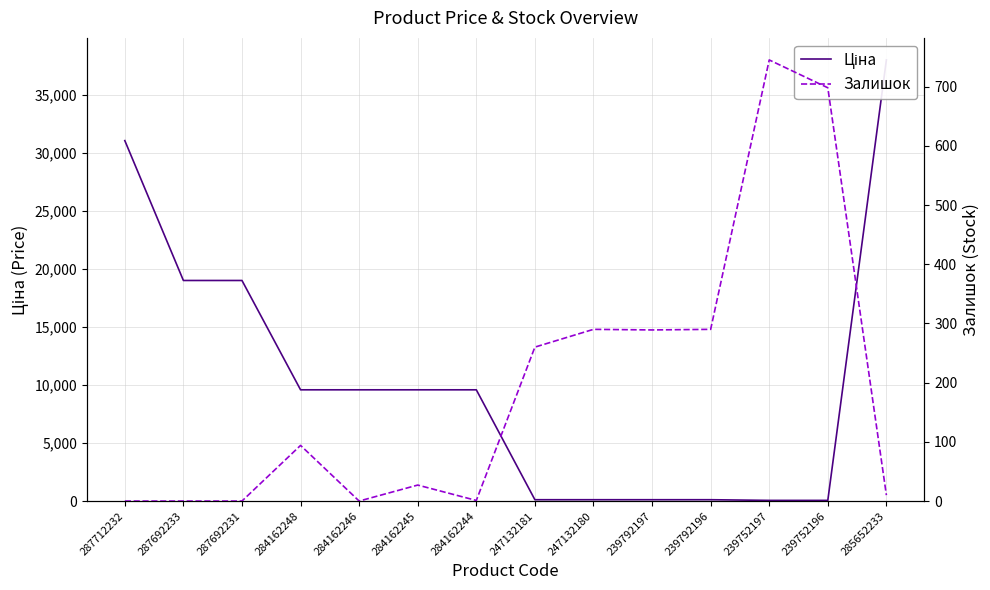

True or false: Залишок and Ціна intersect in this chart.

True